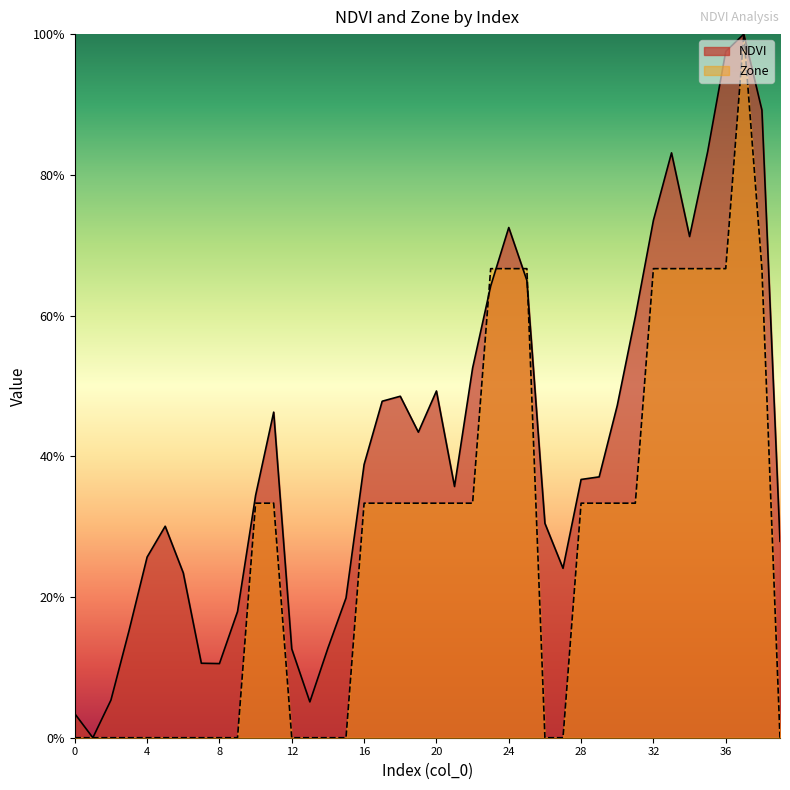

True or false: NDVI has a value of 0.7 at 34.

True